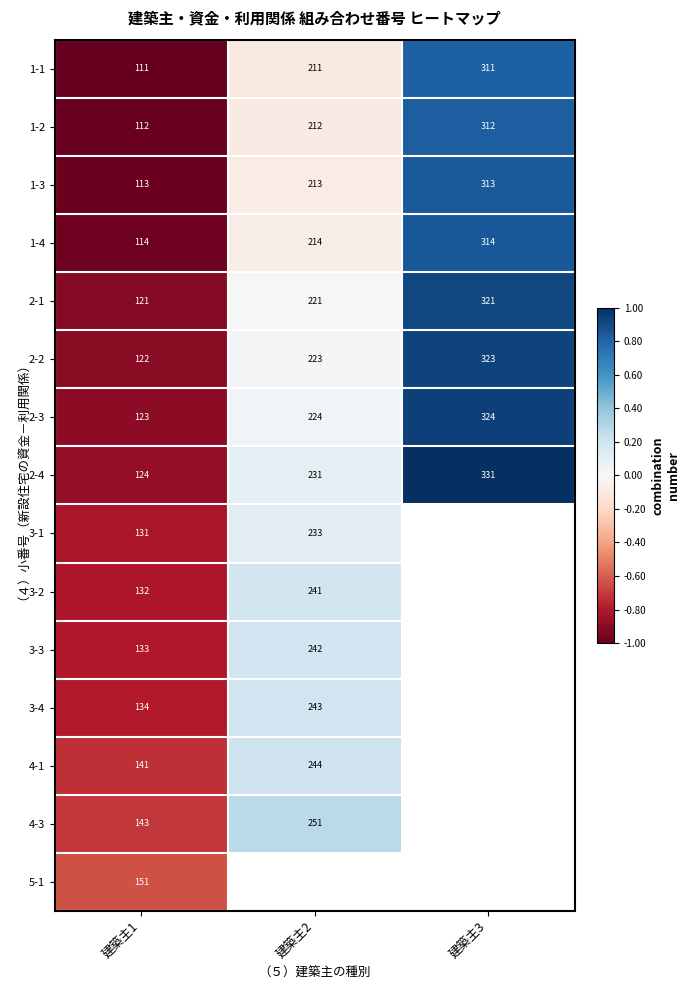

Read the 1-1 value at 建築主1, to the nearest 50.

100